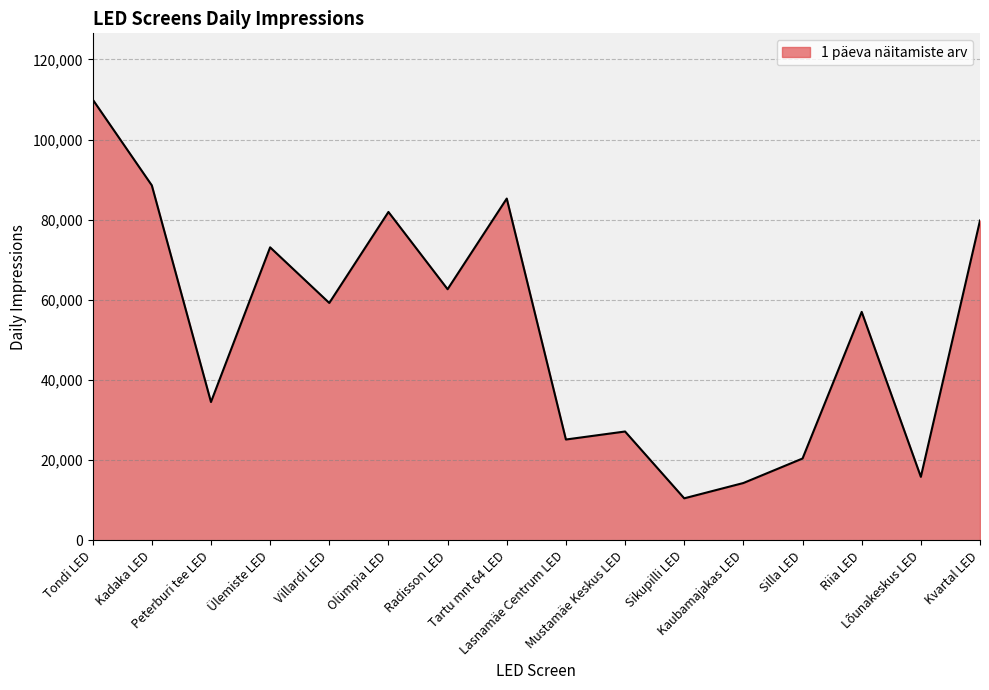

What position from the left is Tondi LED?

1